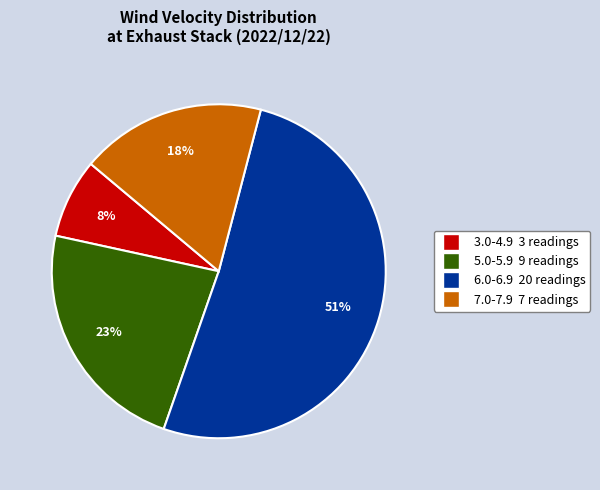

To the nearest percent, what is the average slice percentage?

25%